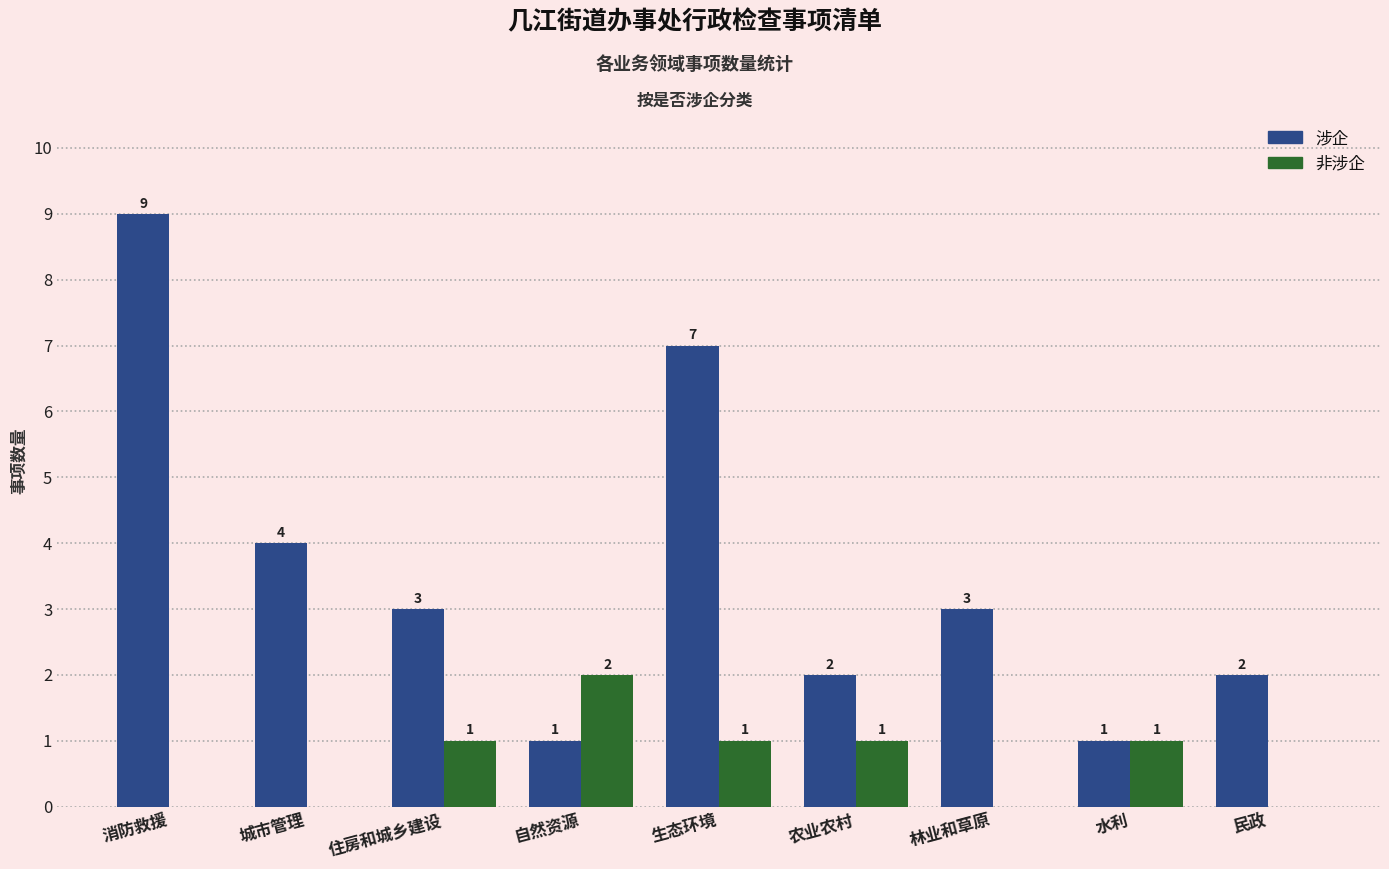

How many groups of bars are there?

9